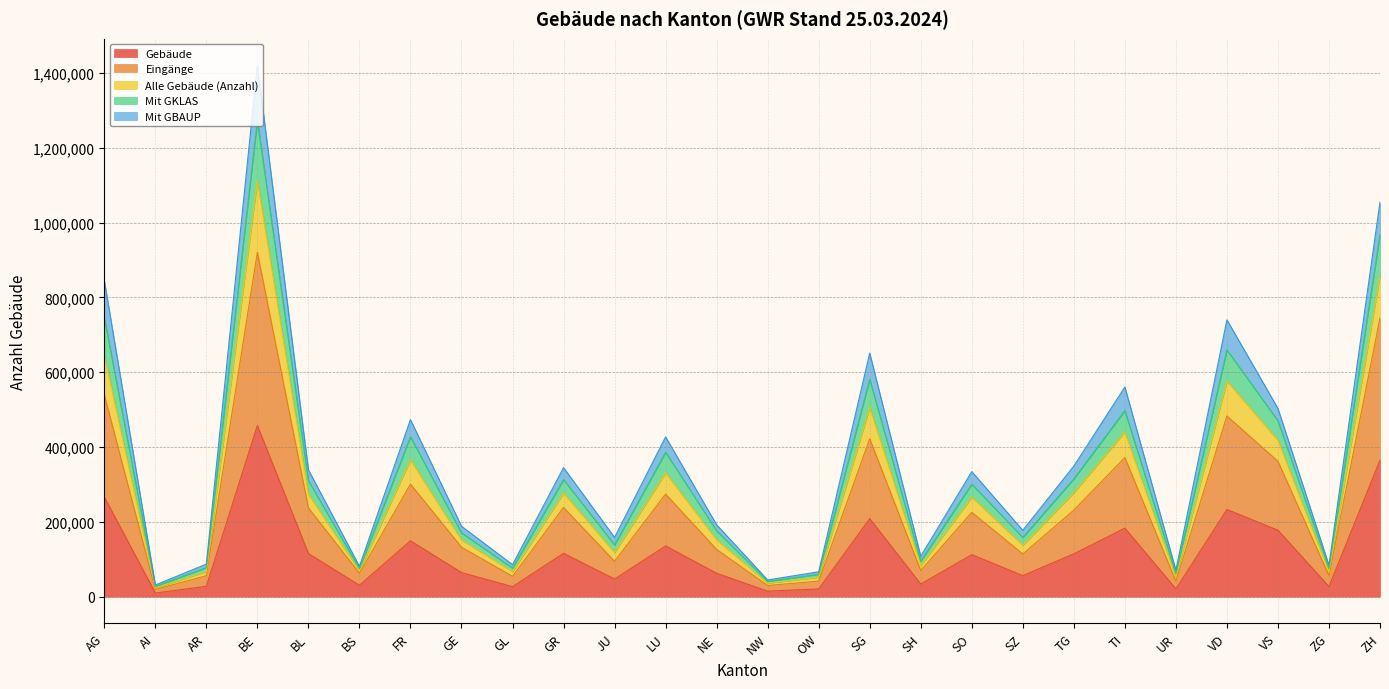

What is the difference between the Eingänge values at AG and BL?

302149